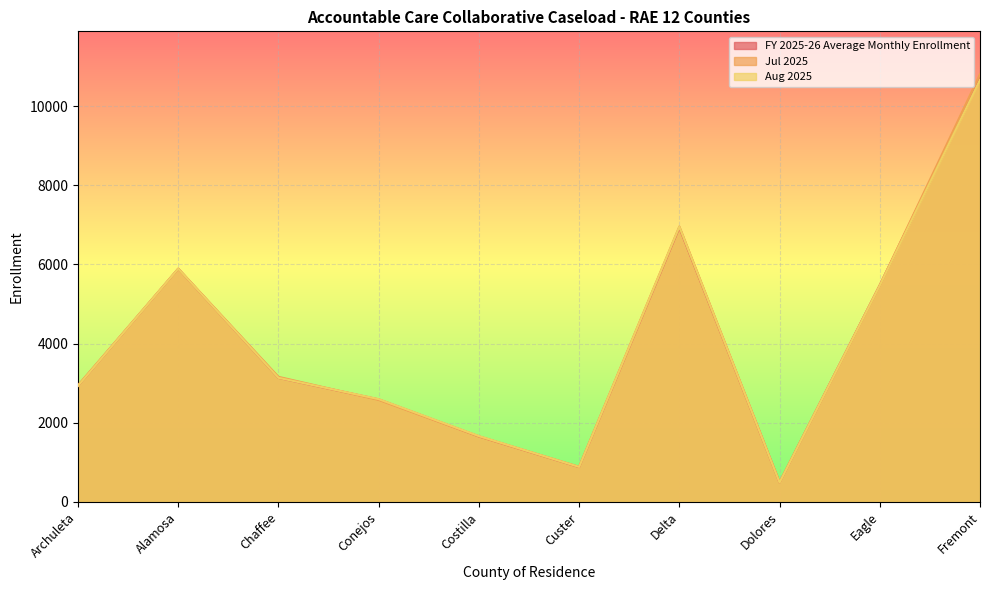

List the labels in order of Jul 2025 value, largest first.

Fremont, Delta, Alamosa, Eagle, Chaffee, Archuleta, Conejos, Costilla, Custer, Dolores